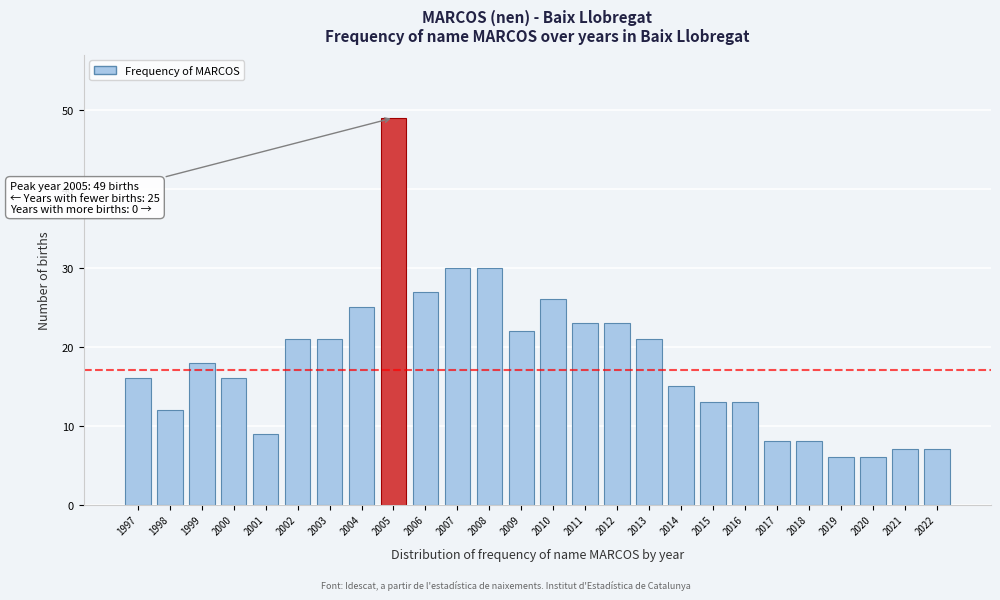

Reading right to left, extract all data points from this chart.

2022=7	2021=7	2020=6	2019=6	2018=8	2017=8	2016=13	2015=13	2014=15	2013=21	2012=23	2011=23	2010=26	2009=22	2008=30	2007=30	2006=27	2005=49	2004=25	2003=21	2002=21	2001=9	2000=16	1999=18	1998=12	1997=16